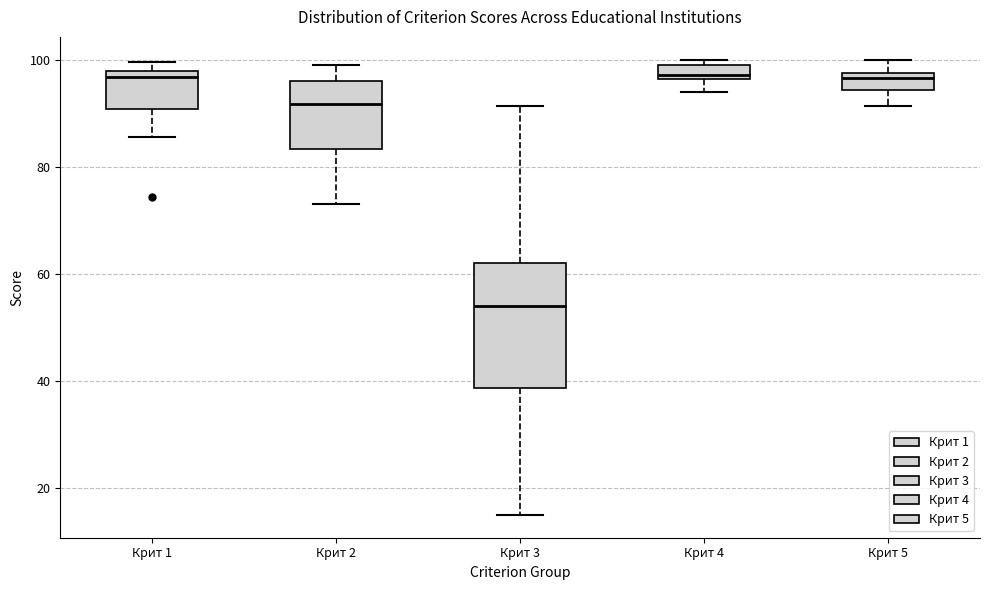

Where is the upper edge of the box for Крит 3 on the y-axis? The values are not printed on the chart, so give them approximately, as read against the axis.

62